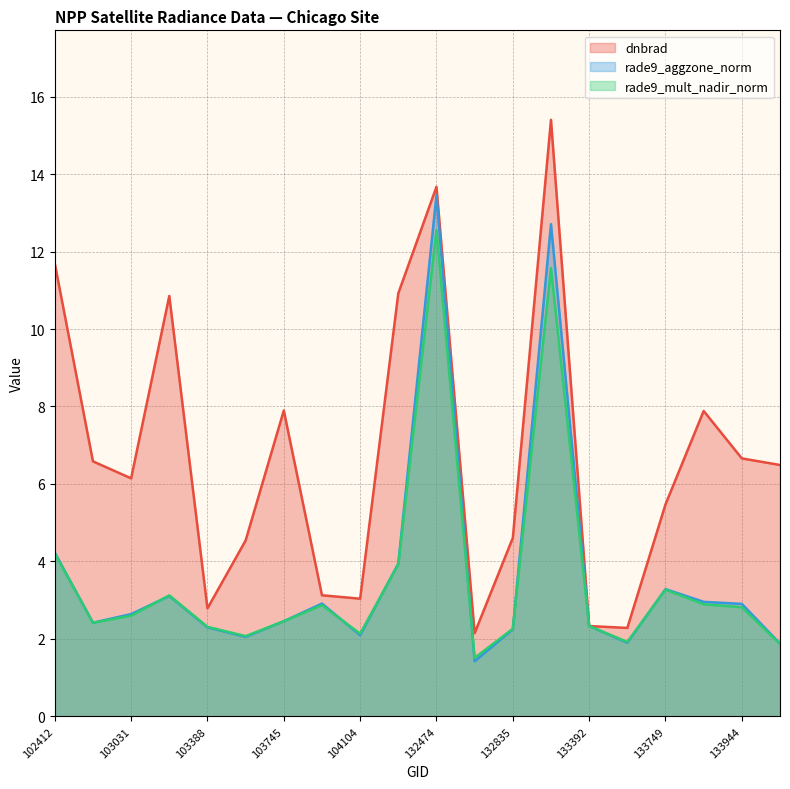

True or false: rade9_aggzone_norm has a value of 3.3 at 133749.

True